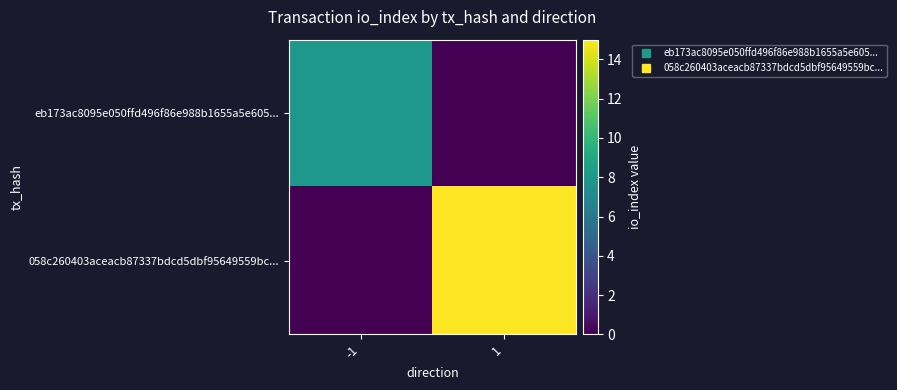

What is the difference between the highest and lowest values at -1?

8